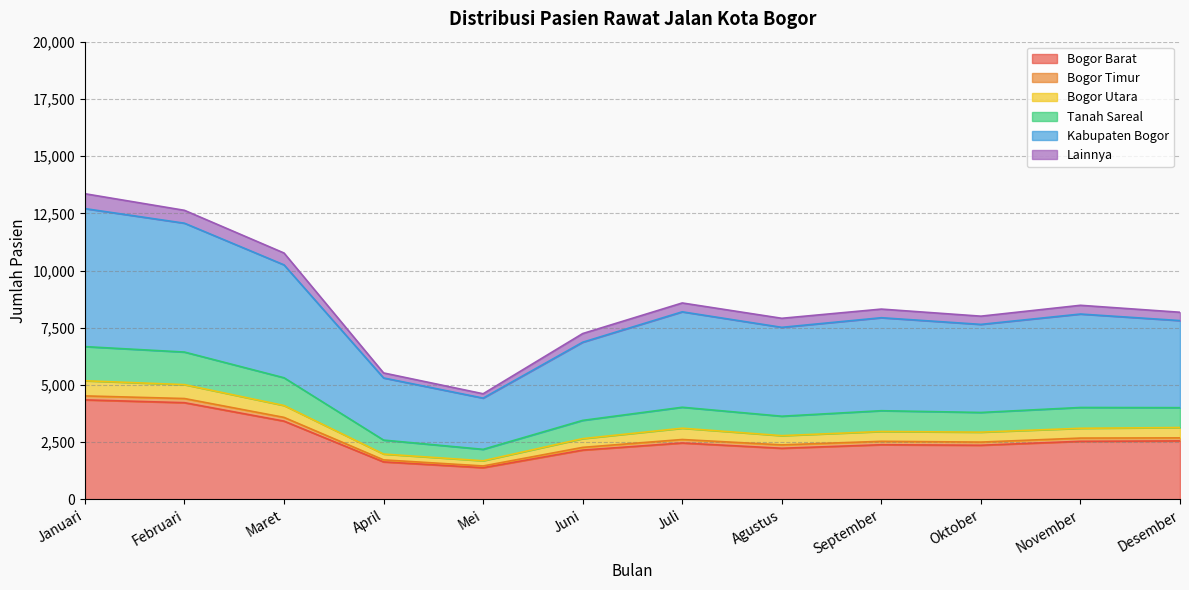

True or false: Bogor Barat has a value of 2518 at April.

False